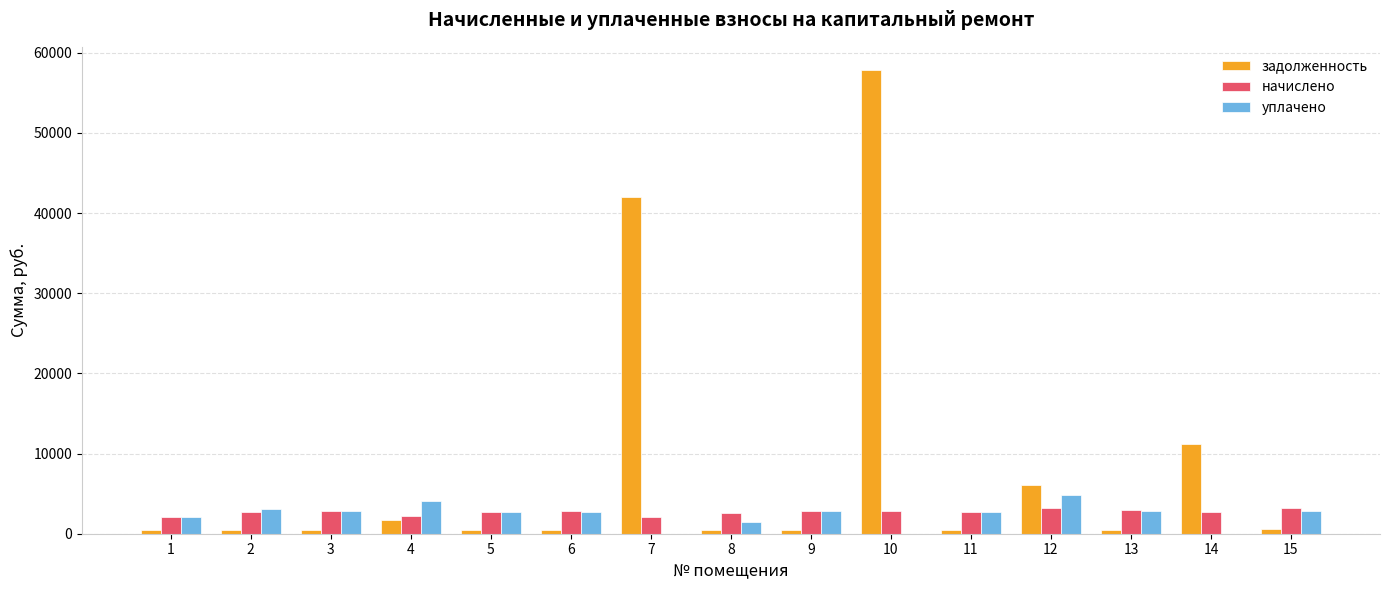

What is the maximum value shown in the chart?

57852.8